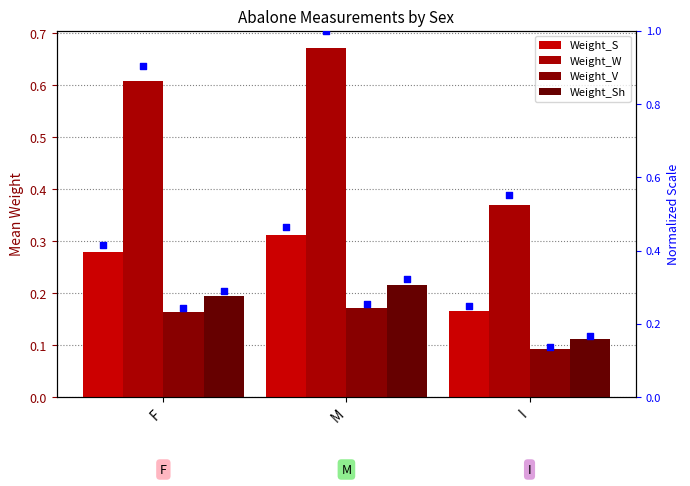

Is the value of Weight_V at F greater than the value of Weight_W at F?

No